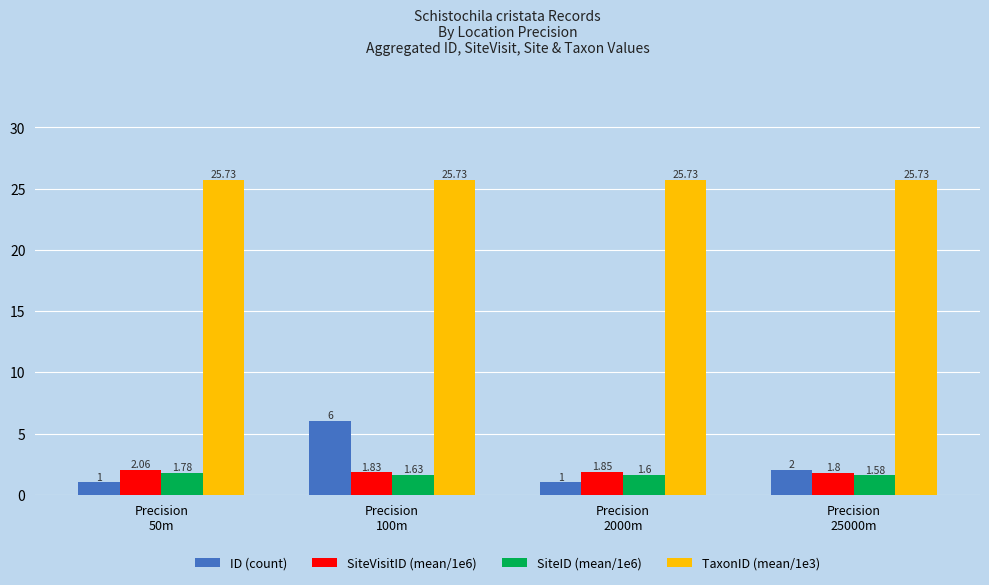

Which series has the largest range (max minus min)?

ID (count)